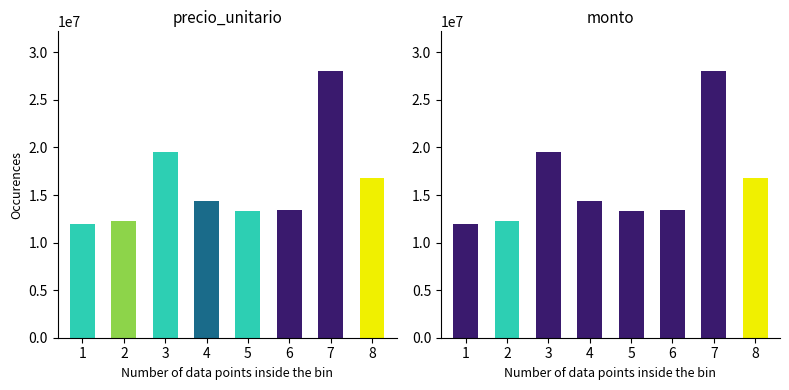

How many values in the precio_unitario series are below 14381900?

4